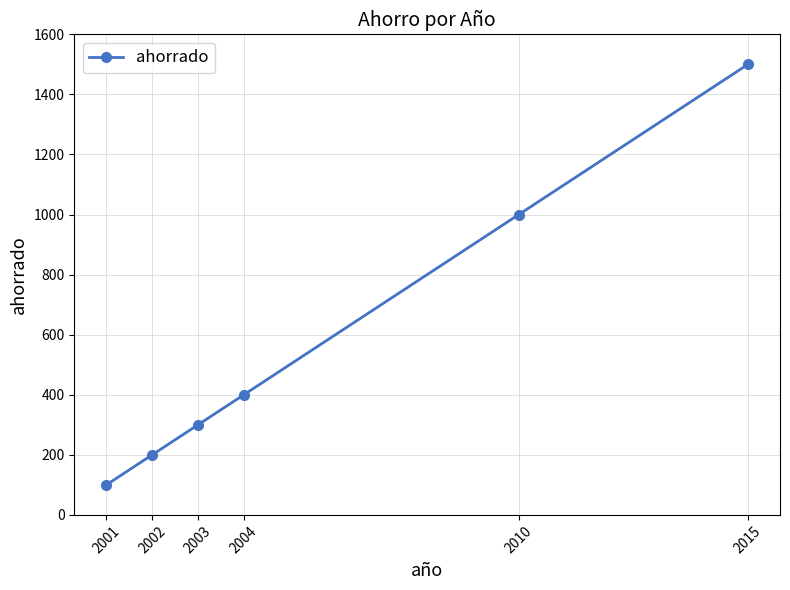

The chart shows a value of 151 at 2003. True or false?

False